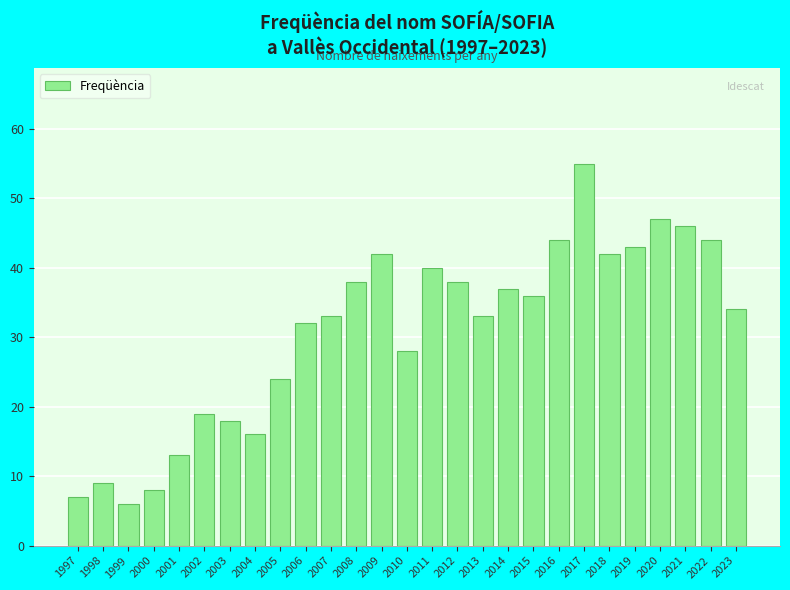

What is the change in value from 1998 to 2018?

+33